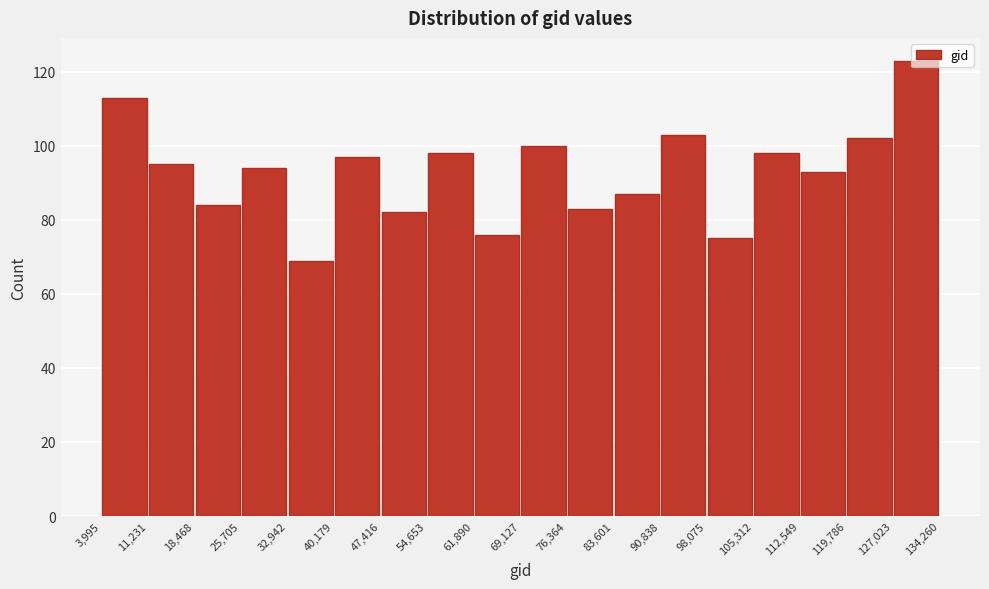

Reading left to right, transcribe this chart: for each bar, give the range it covers on the x-axis and its height. The values are not printed on the chart, so give them approximately, as read against the axis.

3,995 to 11,231: 114
11,231 to 18,468: 96
18,468 to 25,705: 84
25,705 to 32,942: 94
32,942 to 40,179: 70
40,179 to 47,416: 98
47,416 to 54,653: 82
54,653 to 61,890: 98
61,890 to 69,127: 76
69,127 to 76,364: 100
76,364 to 83,601: 84
83,601 to 90,838: 88
90,838 to 98,075: 104
98,075 to 105,312: 76
105,312 to 112,549: 98
112,549 to 119,786: 94
119,786 to 127,023: 102
127,023 to 134,260: 124